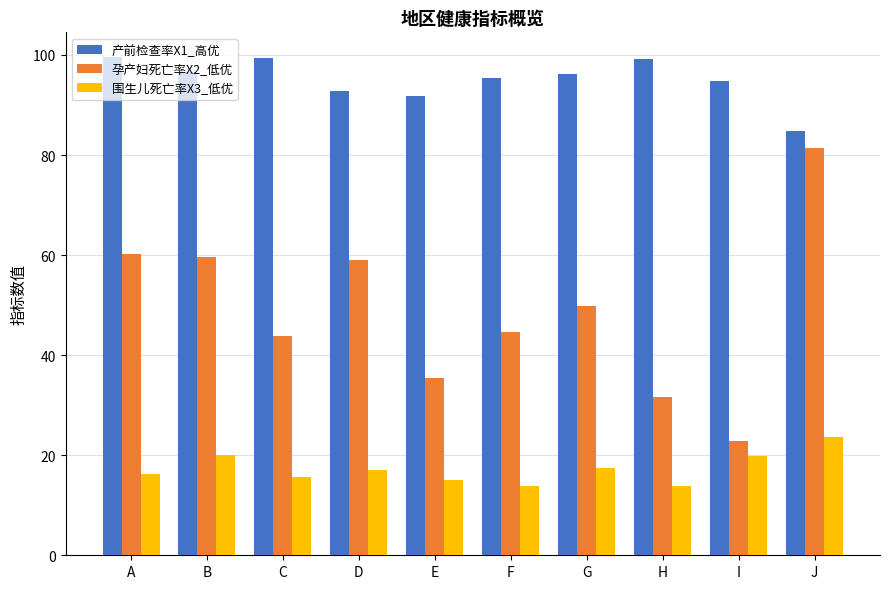

What is the approximate value of 孕产妇死亡率X2_低优 at H?

31.7